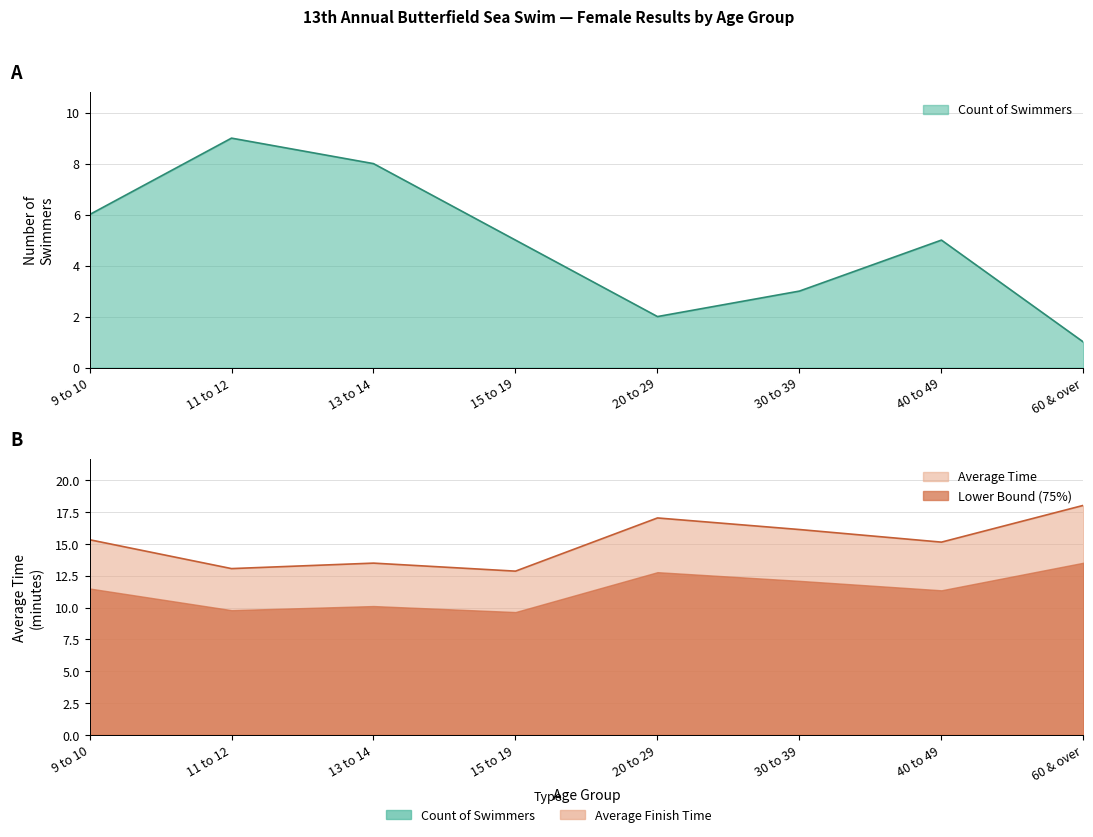

Which series has the largest range (max minus min)?

Count